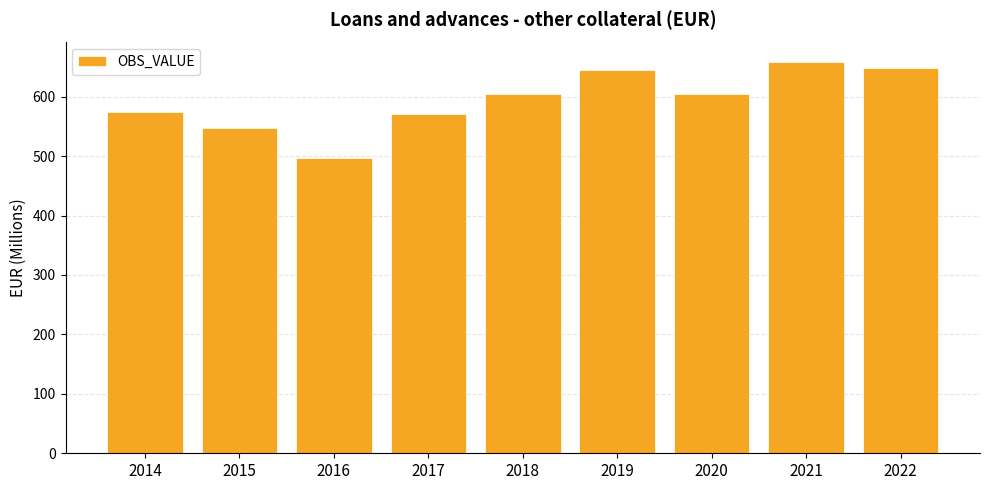

What is the value of the 6th bar from the left?

644.3